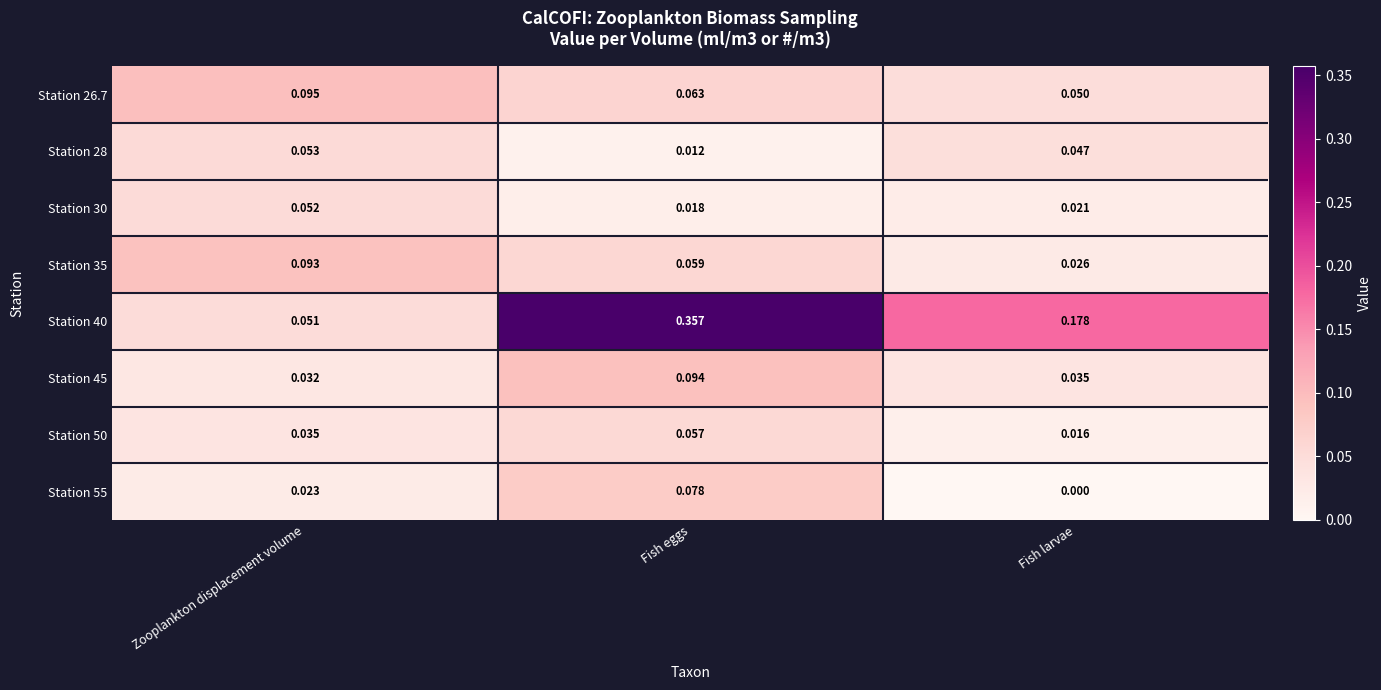

Which series has the largest range (max minus min)?

Station 40